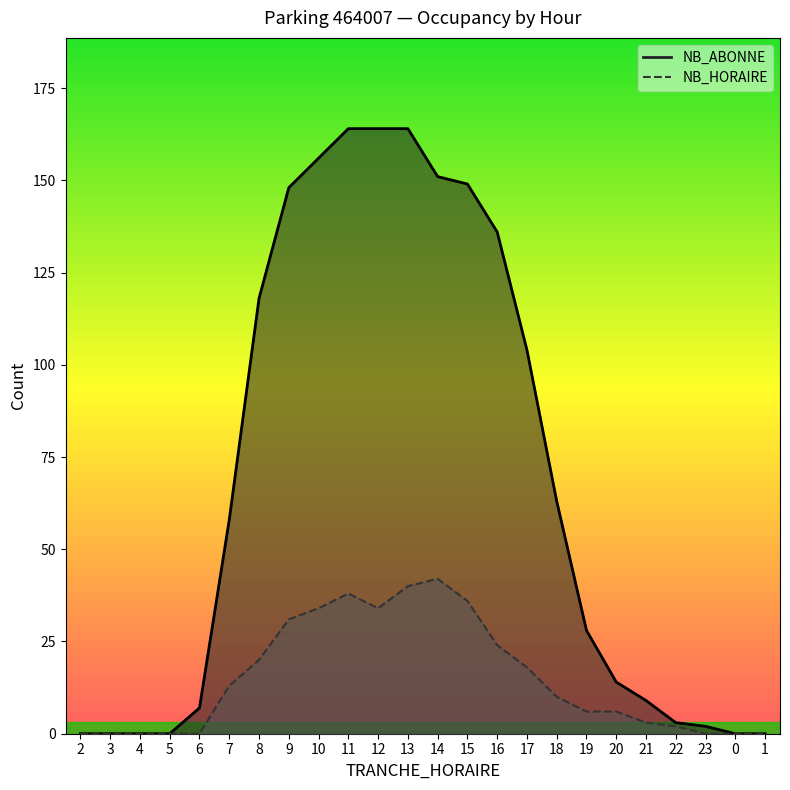

What position from the right is 11?

15